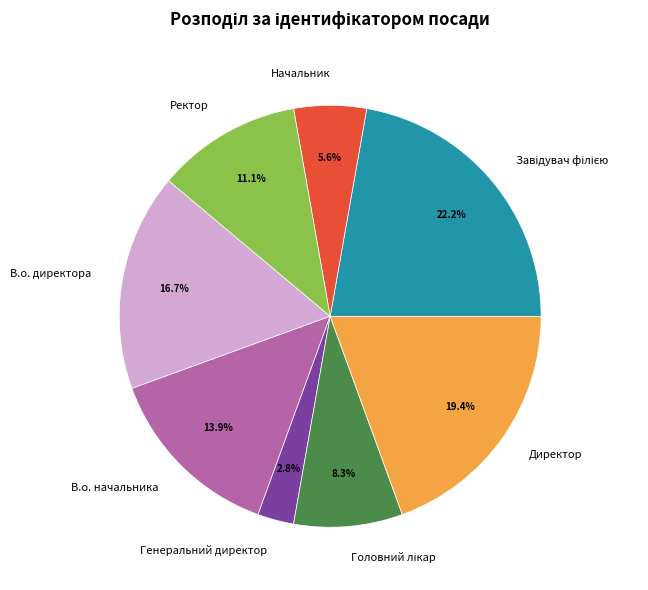

Which has a higher value, Начальник or В.о. директора?

В.о. директора